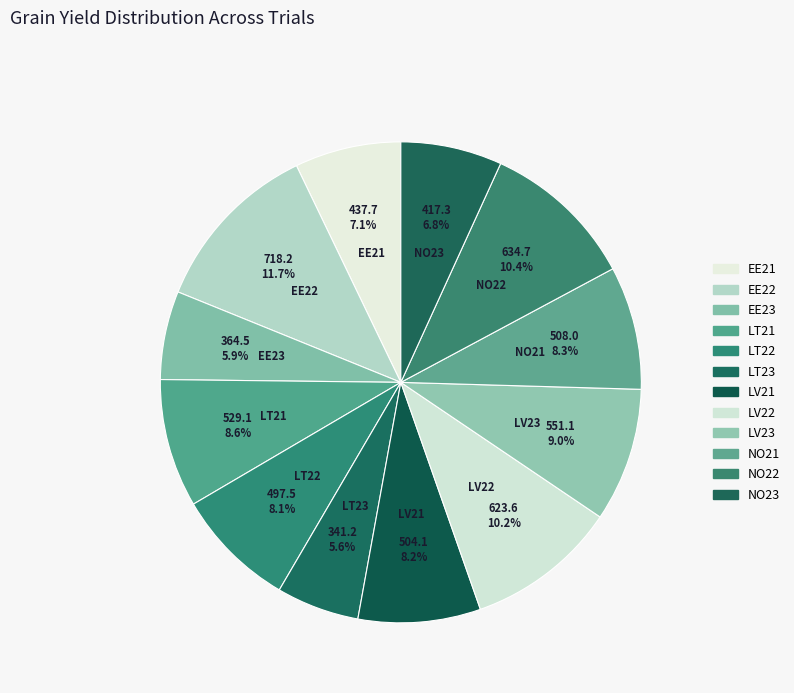

What is the largest slice in the pie chart?

EE22